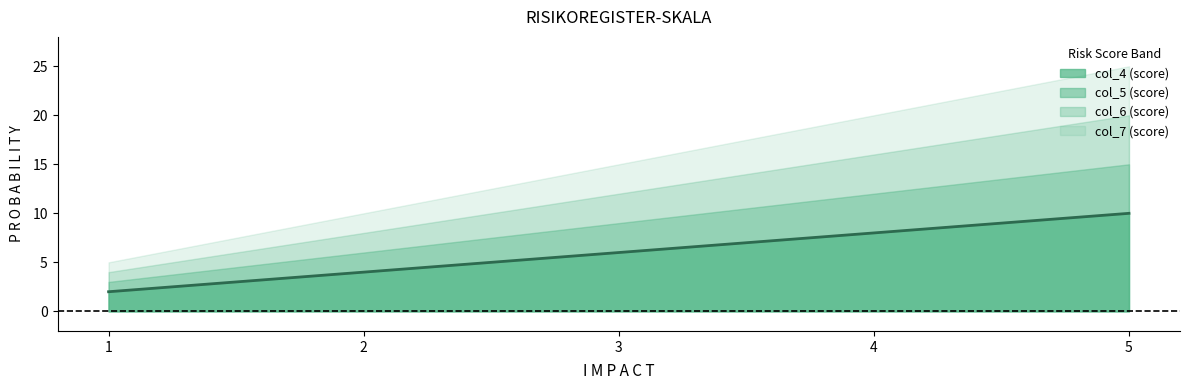

What is the smallest value displayed?

2